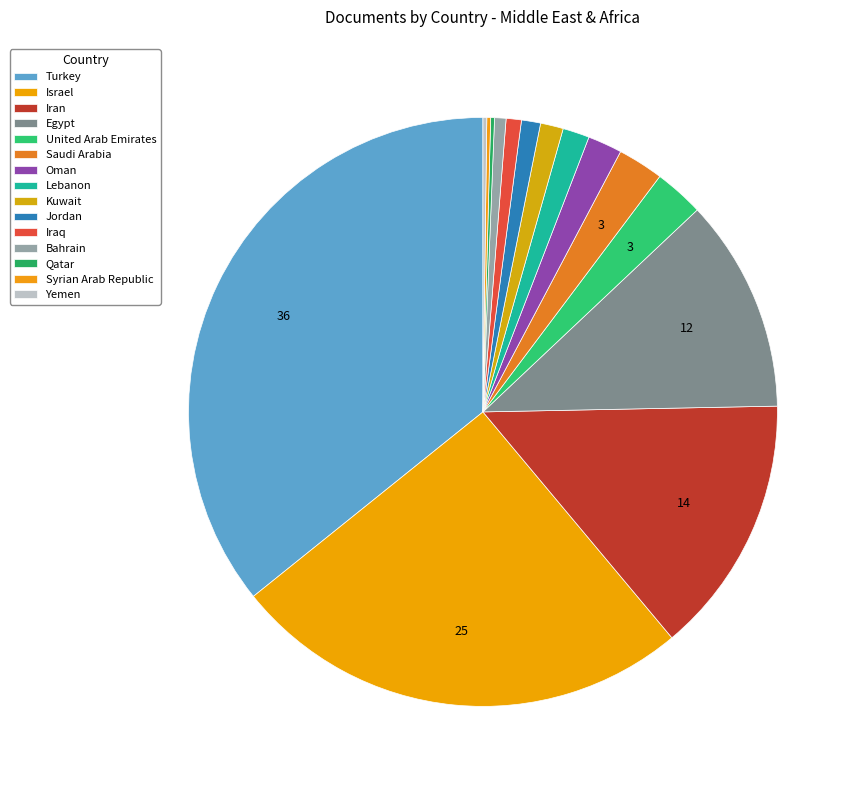

What is the smallest slice in the pie chart?

Qatar